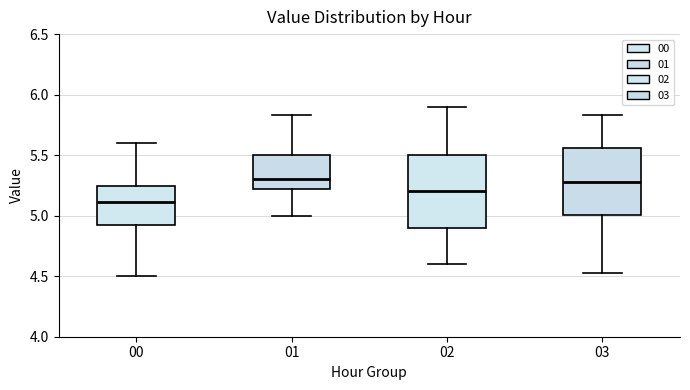

Where does the upper whisker of the box at x = 02 end on the y-axis? The values are not printed on the chart, so give them approximately, as read against the axis.

5.90